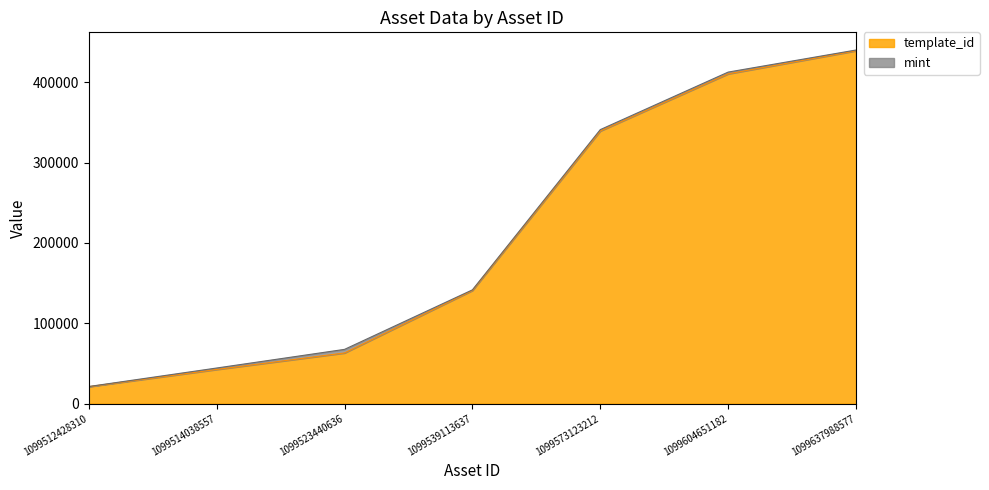

What is the difference between the maximum and minimum values in the template_id series?

418012